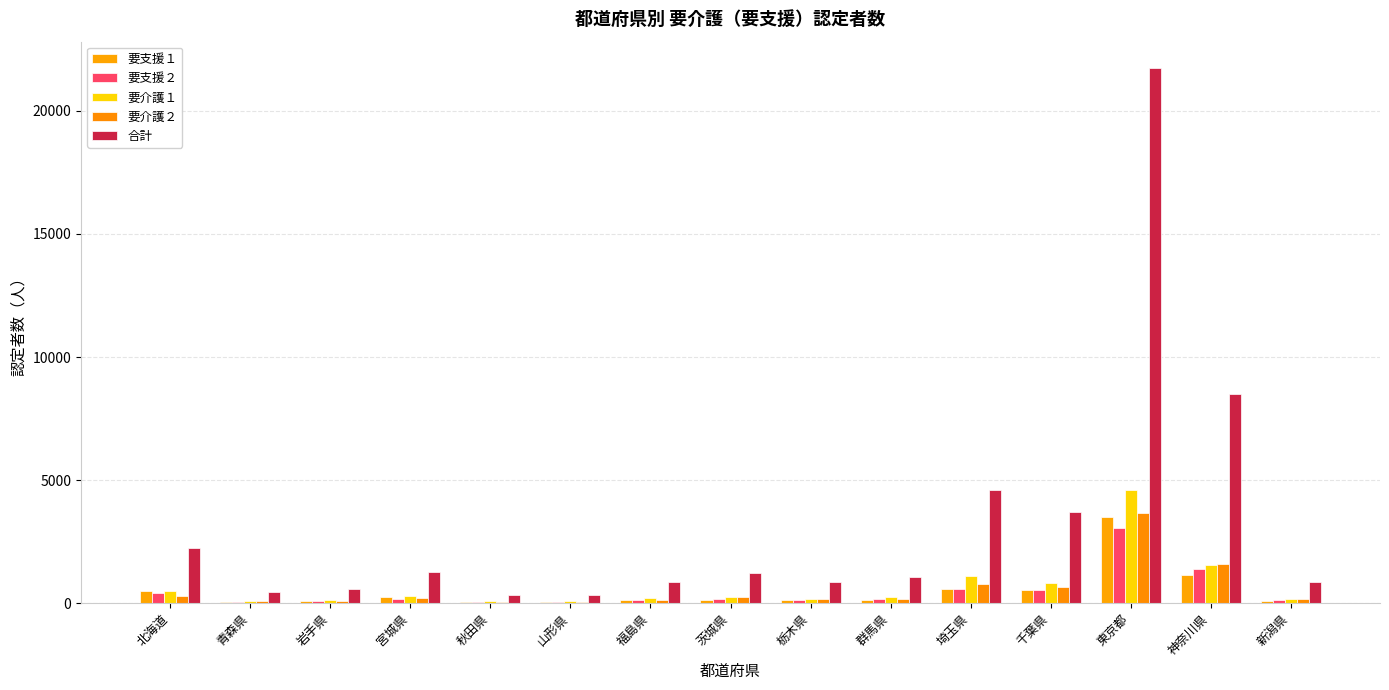

At which category is the sum across all series the highest?

東京都